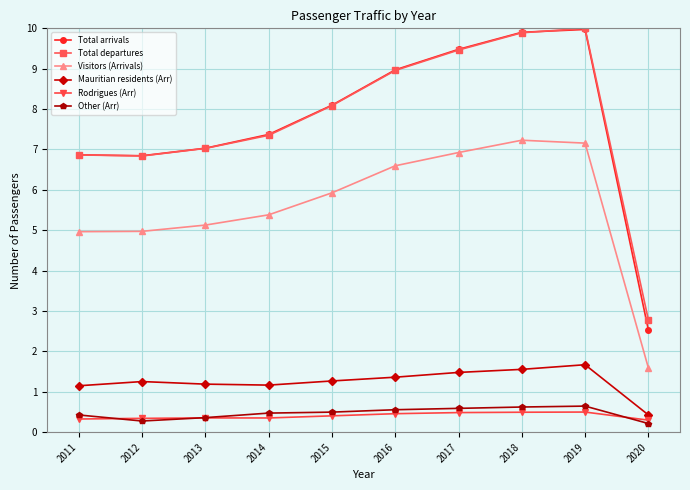

What is the highest value of the Total arrivals series?

10.0